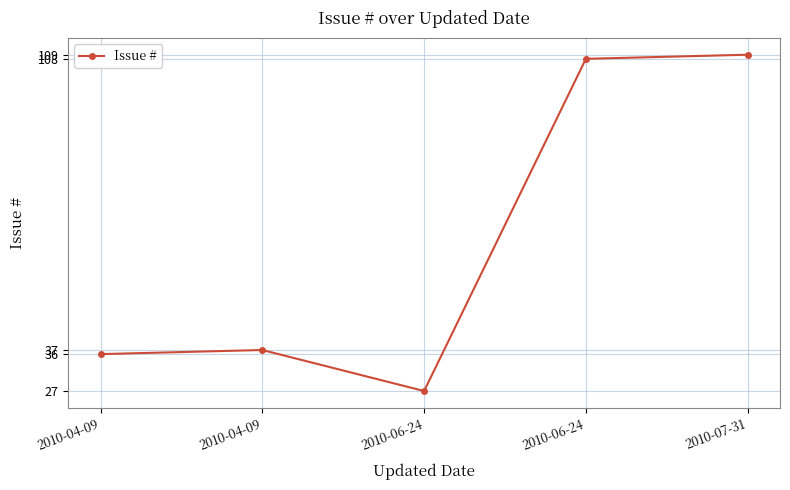

What is the label of the 5th point from the left?

2010-07-31